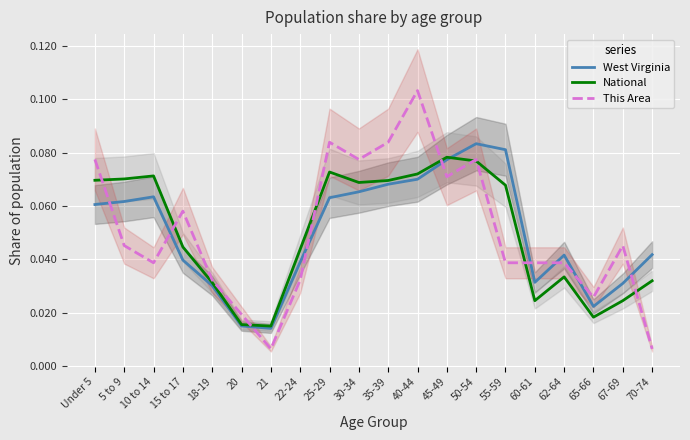

True or false: West Virginia and This Area cross at least once.

True